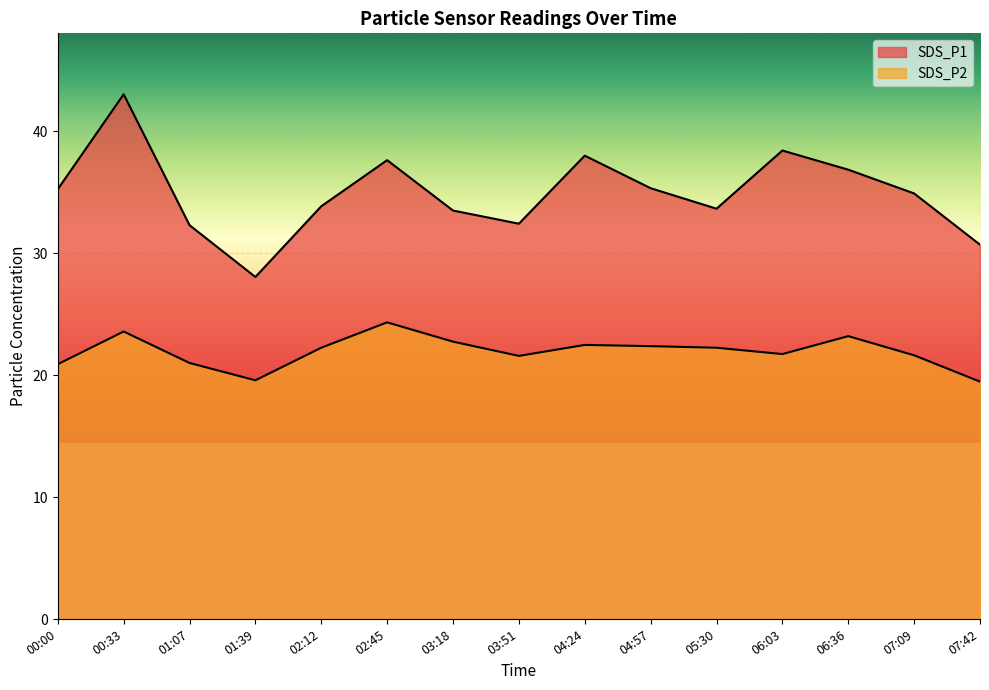

At how many categories does at least one series exceed 23?

15